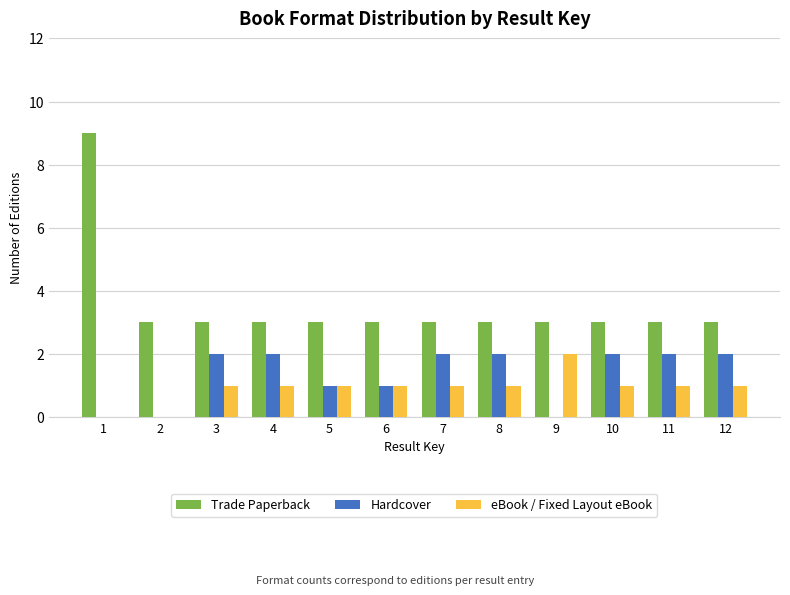

Which series changed the most between 5 and 10?

Hardcover